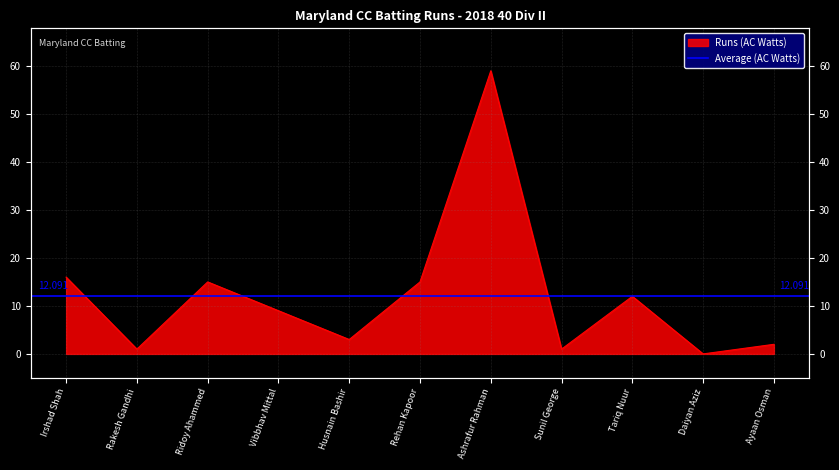

Count the number of values greater than 9.

5